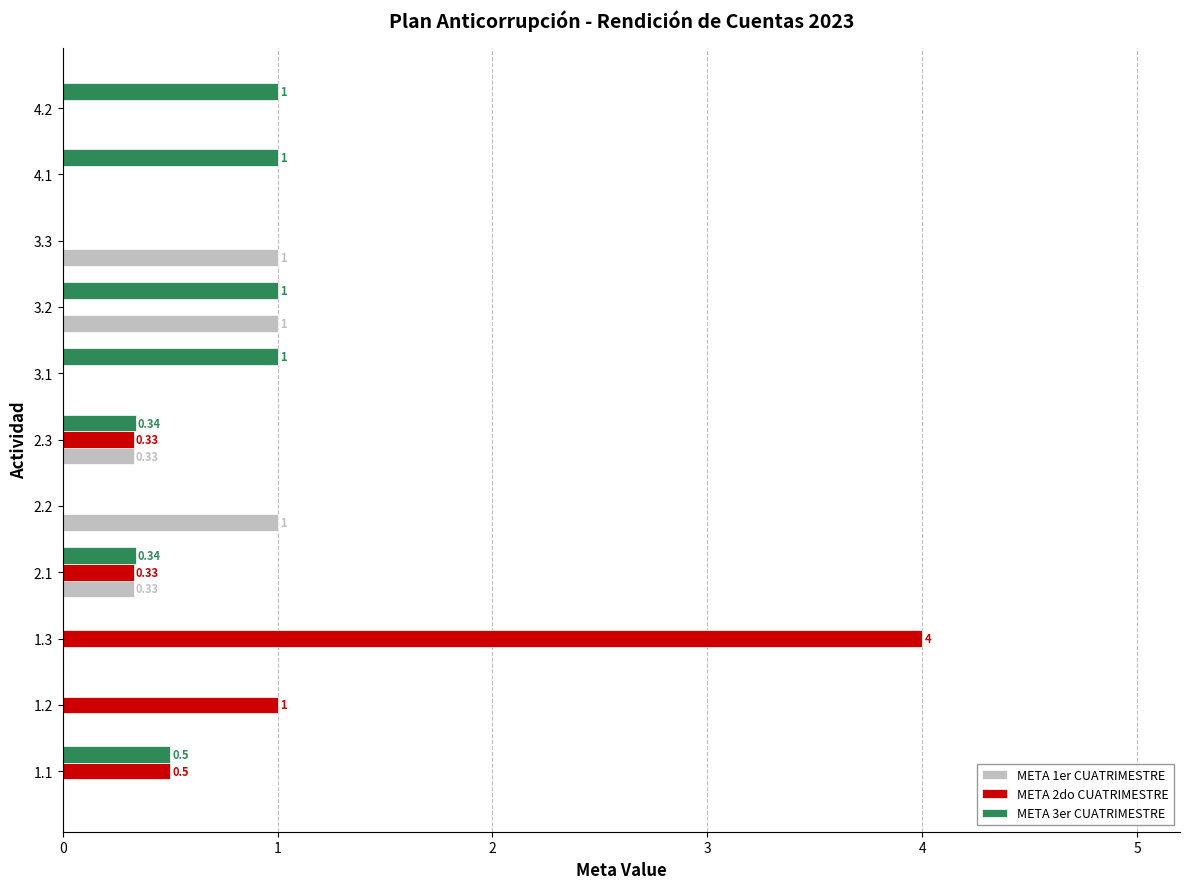

Which series changed the most between 1.3 and 3.1?

META 2do CUATRIMESTRE